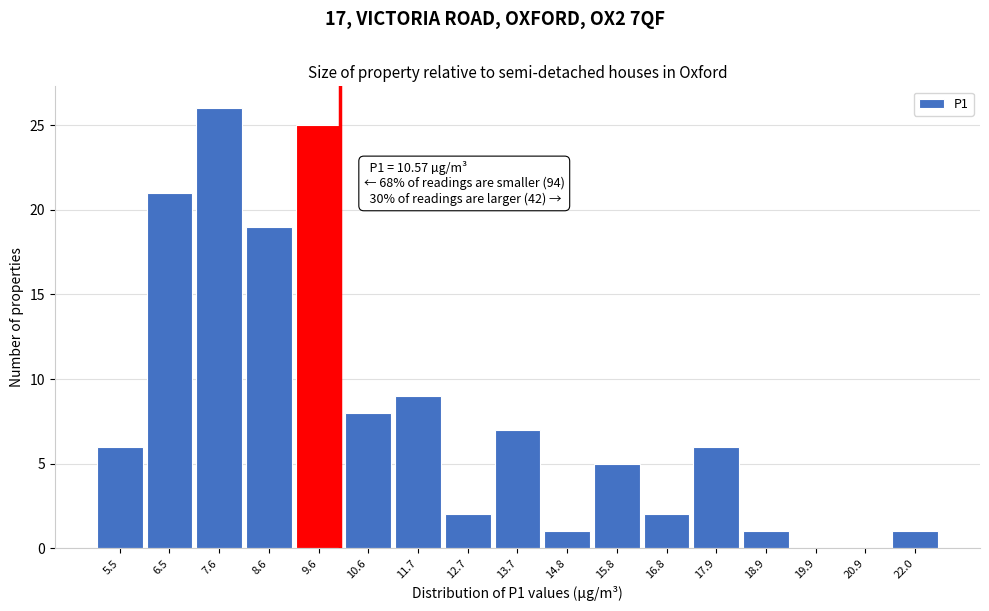

Reading left to right, transcribe all the data shown in this chart.

5.5=6	6.5=21	7.6=26	8.6=19	9.6=25	10.6=8	11.7=9	12.7=2	13.7=7	14.8=1	15.8=5	16.8=2	17.9=6	18.9=1	19.9=0	20.9=0	22.0=1